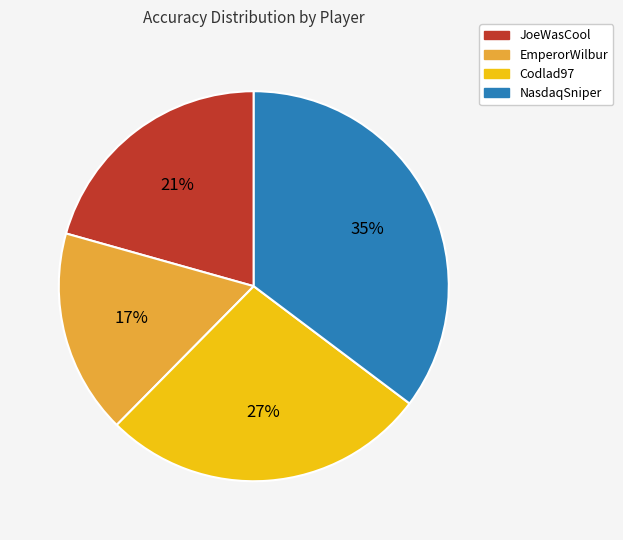

Is JoeWasCool the majority of the pie?

No